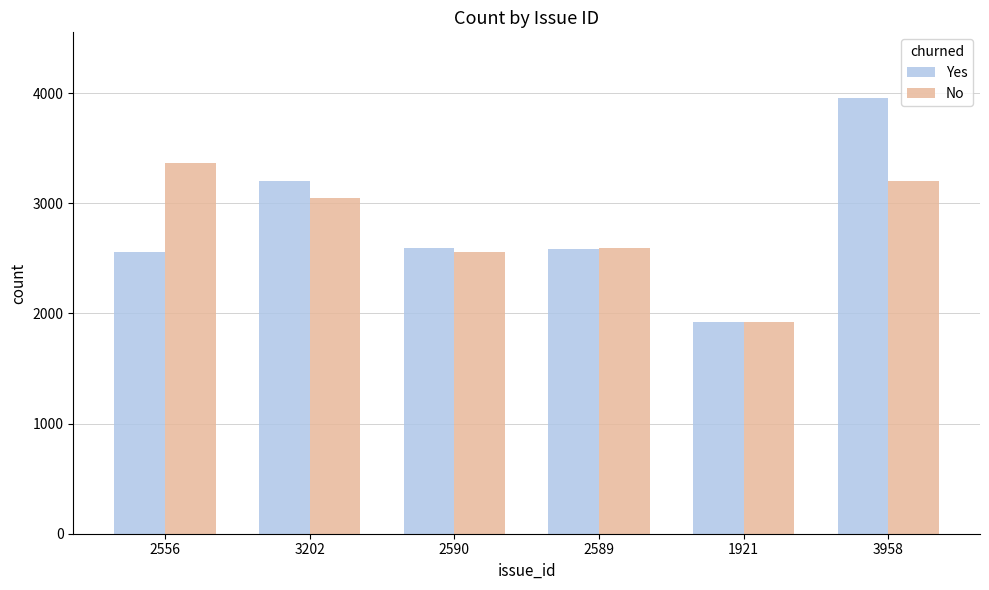

Does the chart contain stacked bars?

No